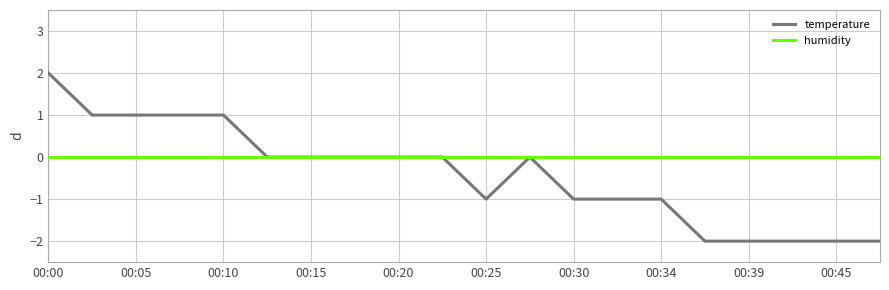

What is the maximum value shown in the chart?

2.0